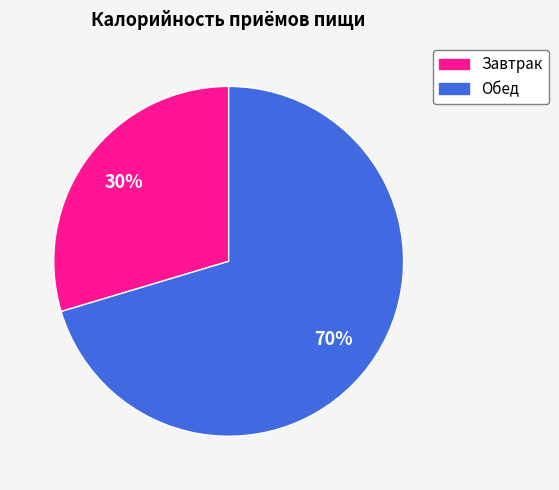

Rank the categories by value from lowest to highest.

Завтрак, Обед